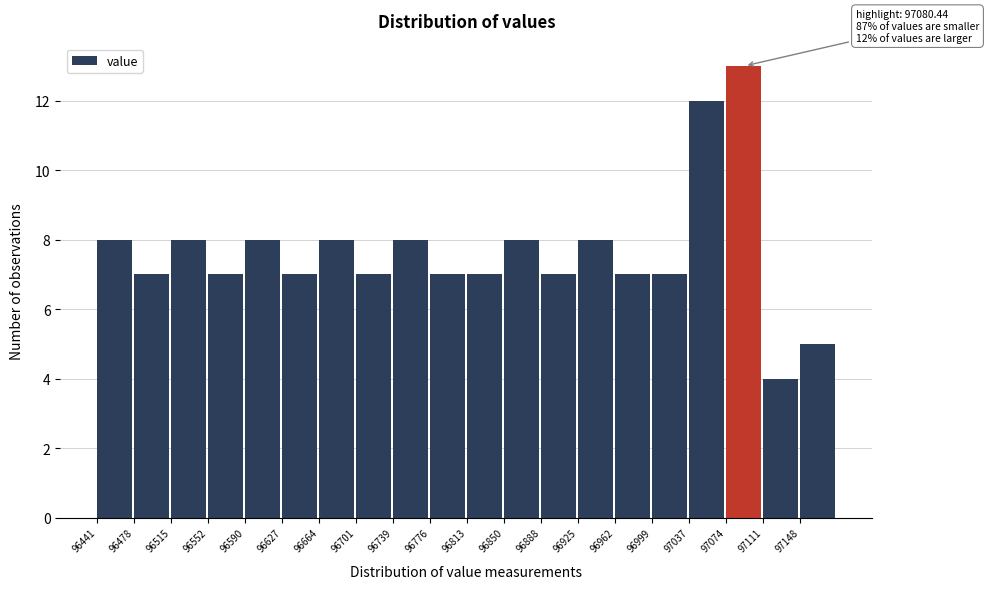

Which range on the x-axis has the tallest bar?

97075 to 97110